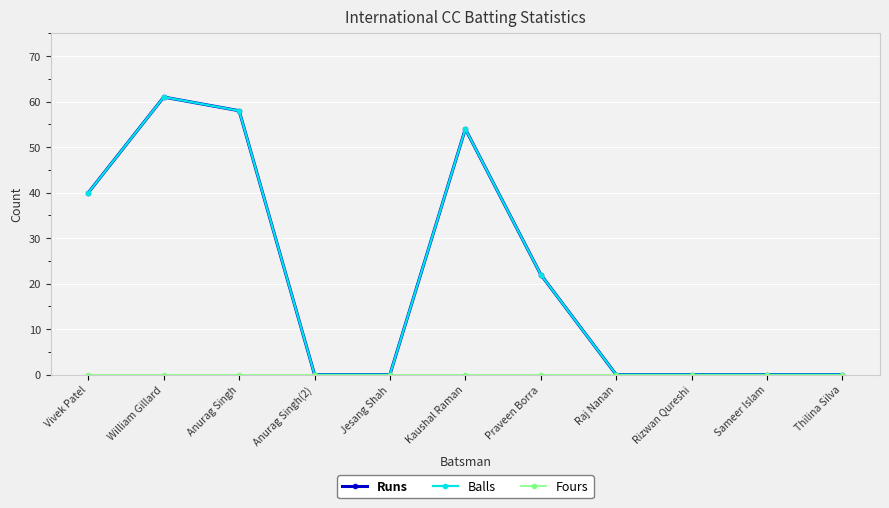

Is the value of Runs at Rizwan Qureshi greater than the value of Fours at Vivek Patel?

No